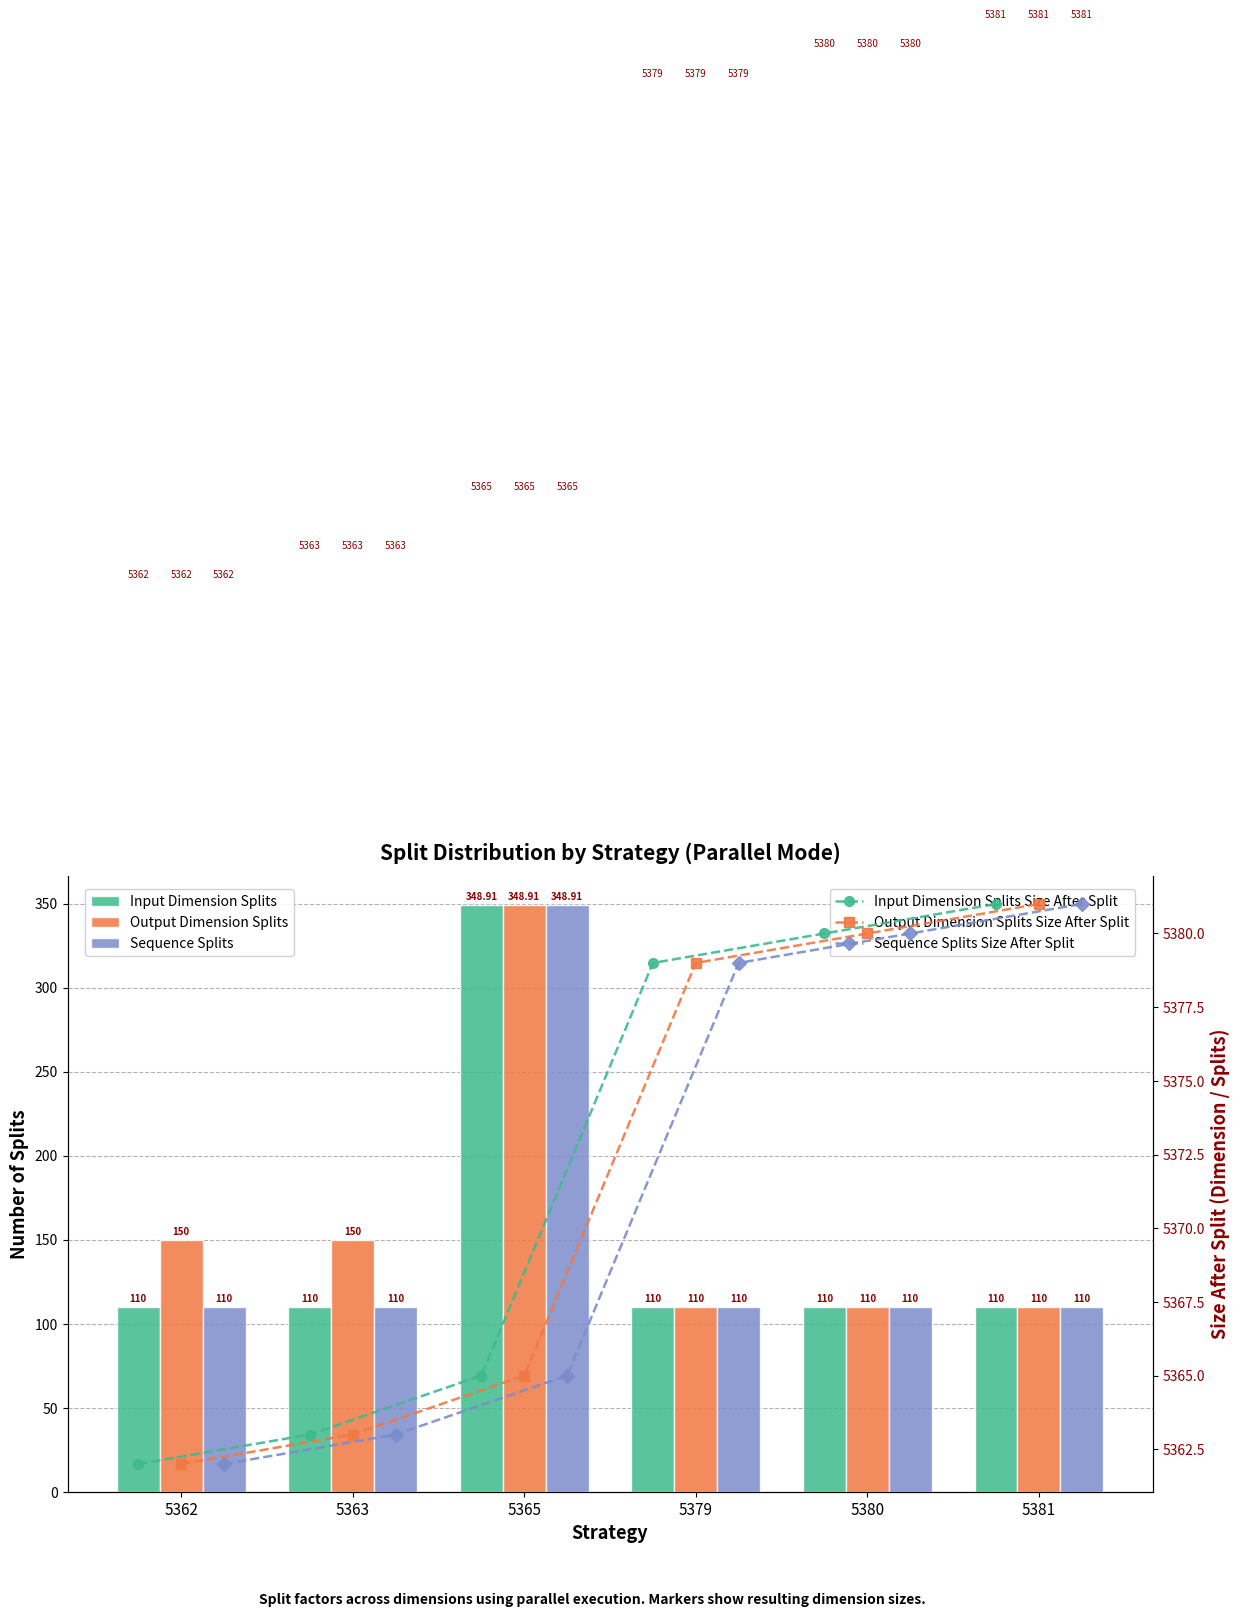

Is it true that Output Dimension Splits equals 188.4 at 5380?

False